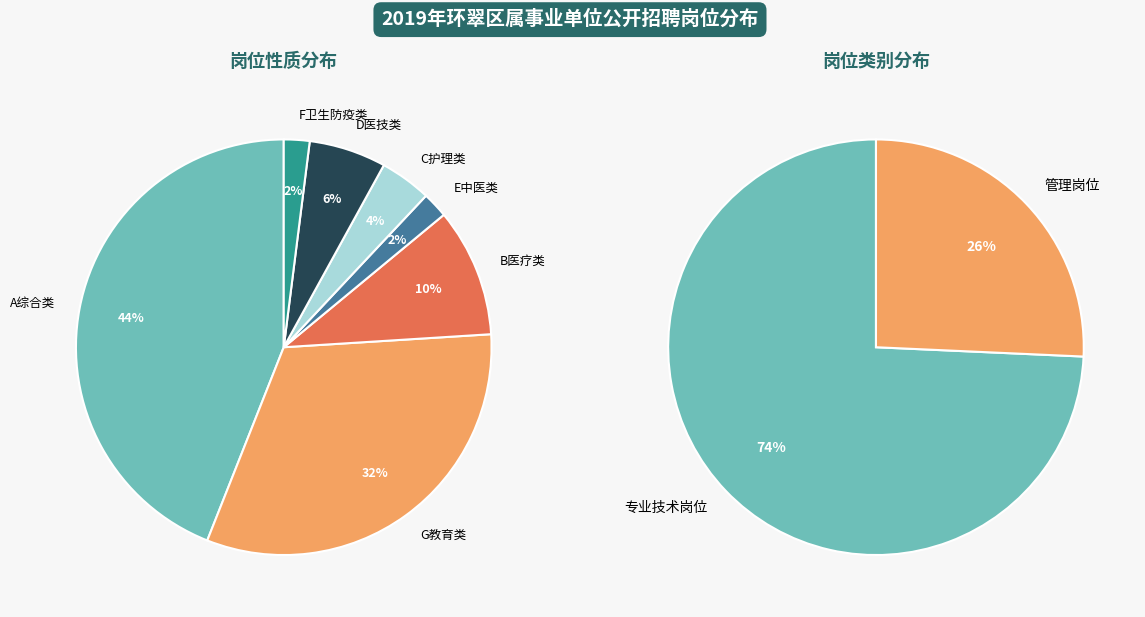

Combined, do 专业技术岗位 and 管理岗位 account for over 50%?

Yes